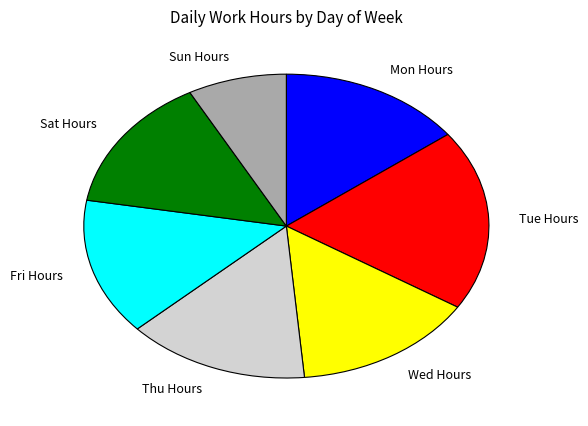

Is it true that Thu Hours is 15% of the pie?

True